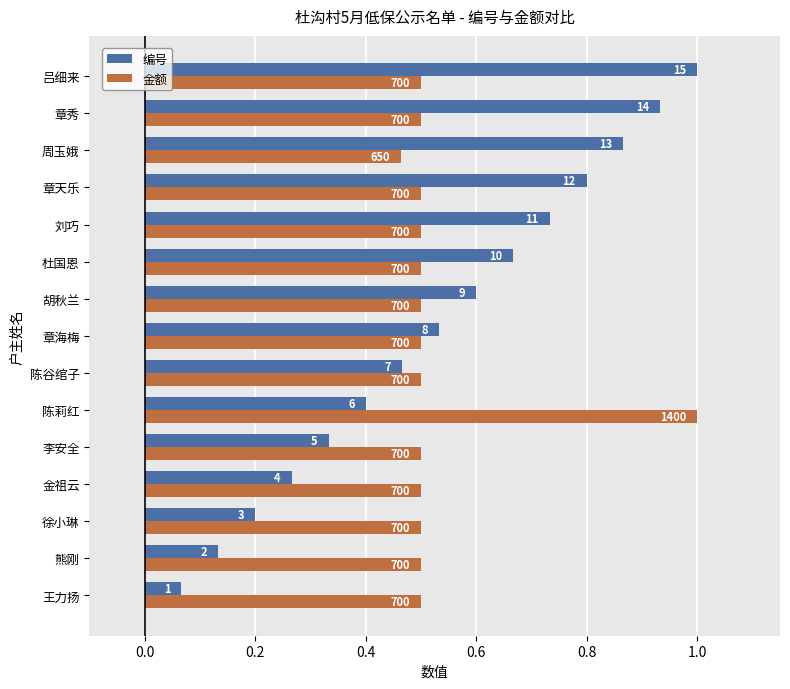

What are all the series names shown in the legend?

编号, 金额